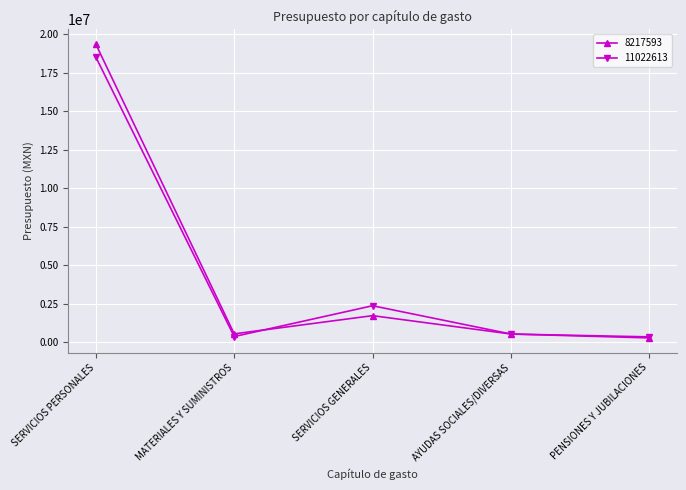

What is the total value across all series at SERVICIOS GENERALES?

4070259.9